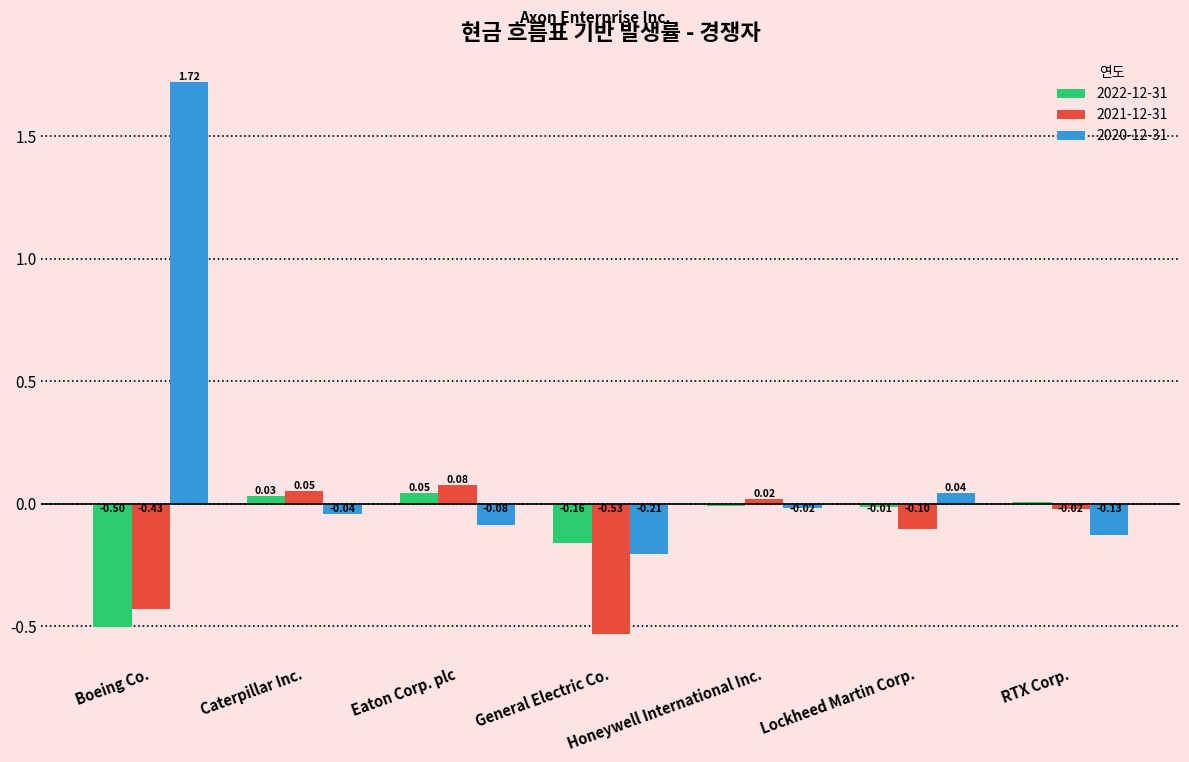

What is the average value of the 2020-12-31 series?

0.2